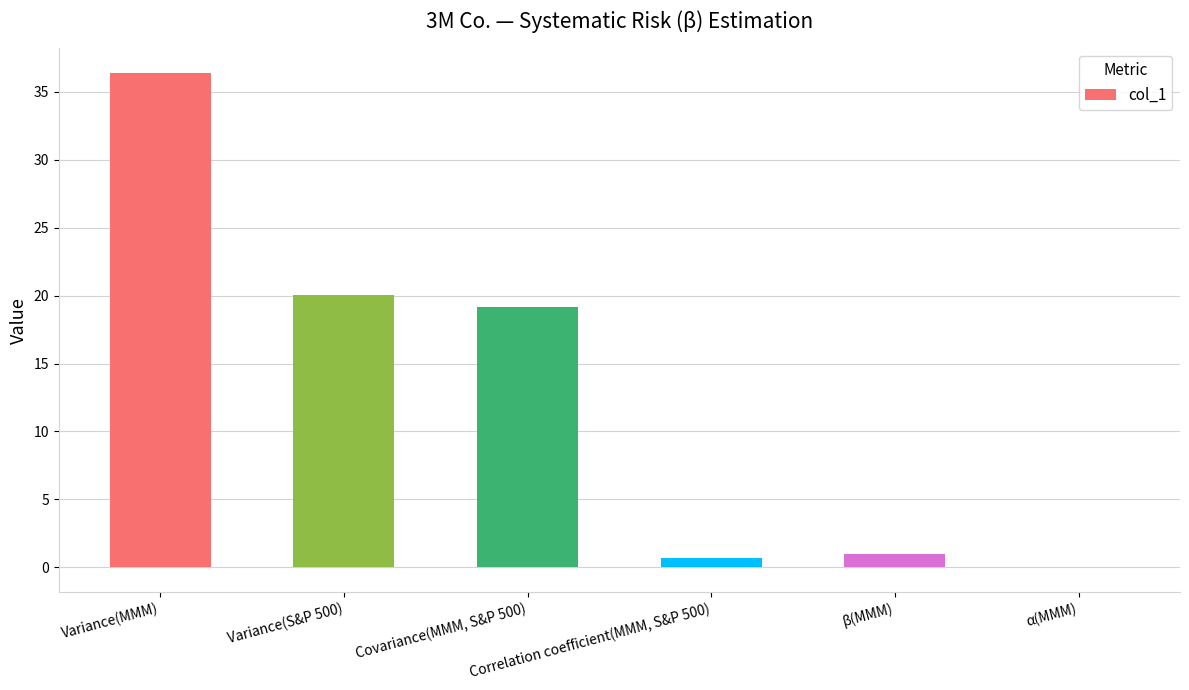

What is the maximum value shown in the chart?

36.4